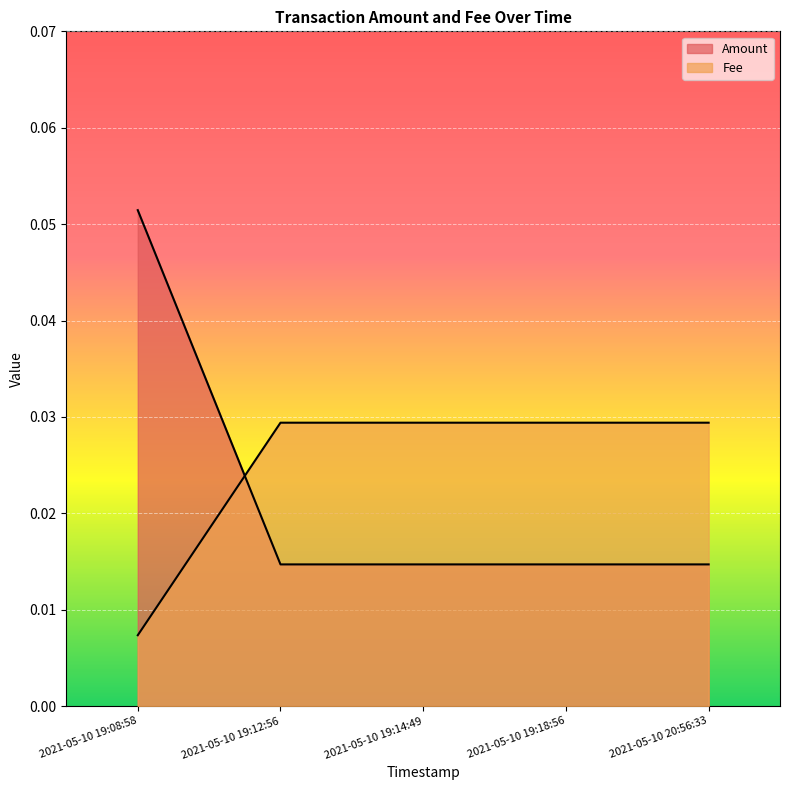

What is the label of the 3rd point from the left?

2021-05-10 19:14:49